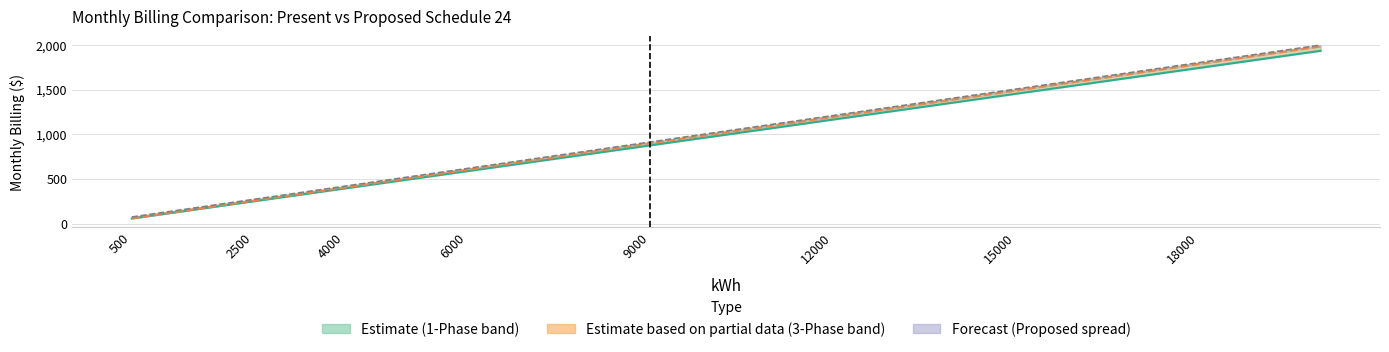

Which category has the highest value in the Present 3 Phase series?

20000